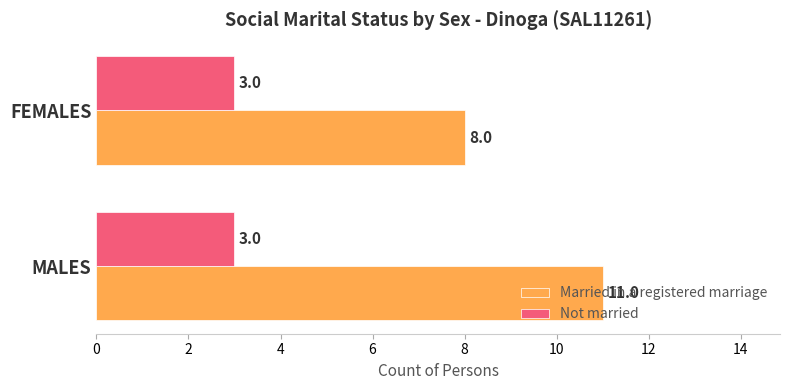

What value does the Not married series have at MALES?

3